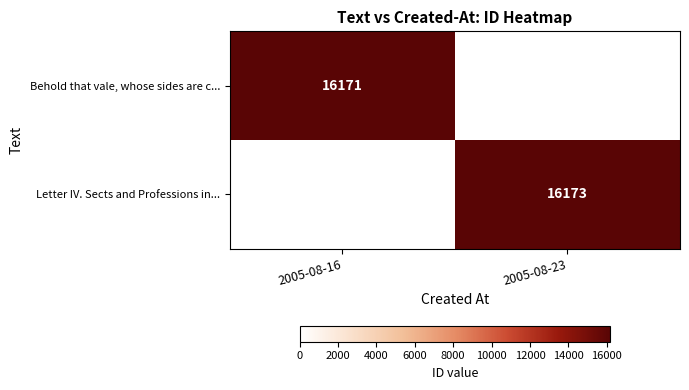

How many series are shown in this chart?

2